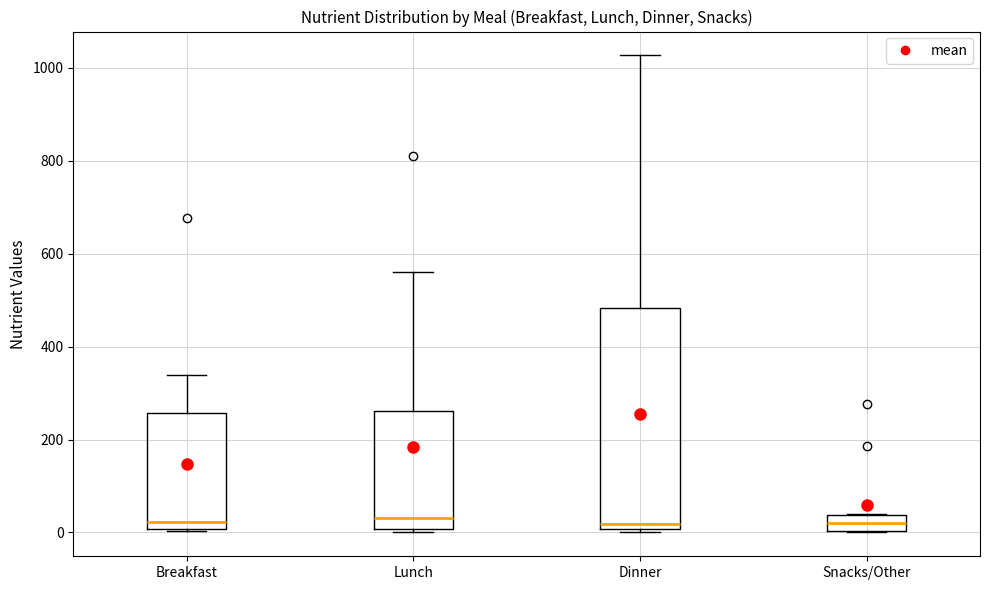

Comparing the boxes themselves (not the whiskers), which one is the tallest?

Dinner